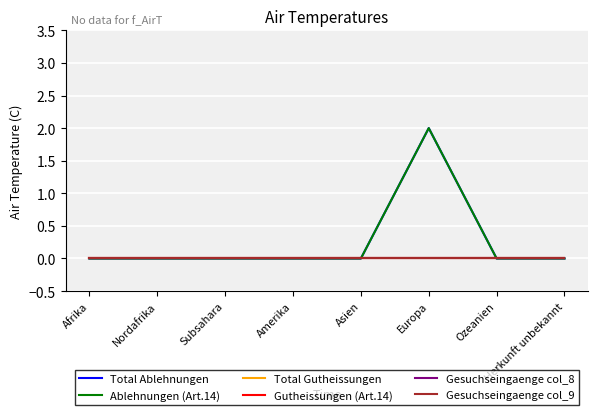

Does the chart have visible grid lines?

Yes